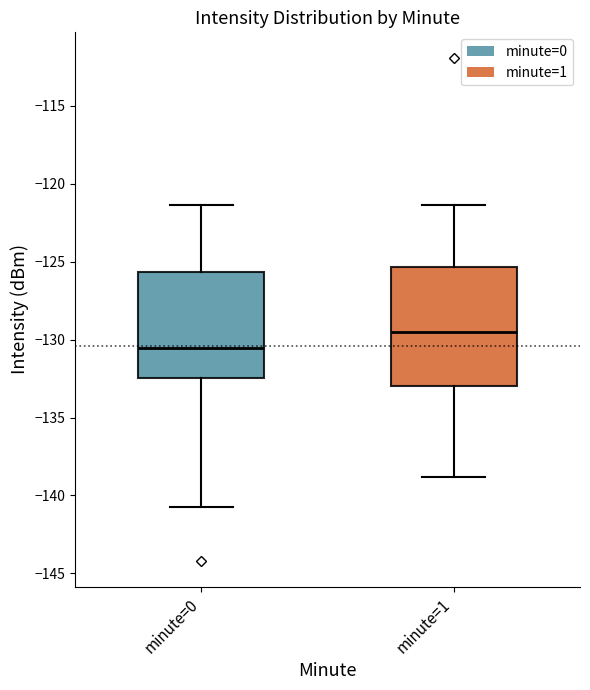

Which box's median line is the lowest?

minute=0